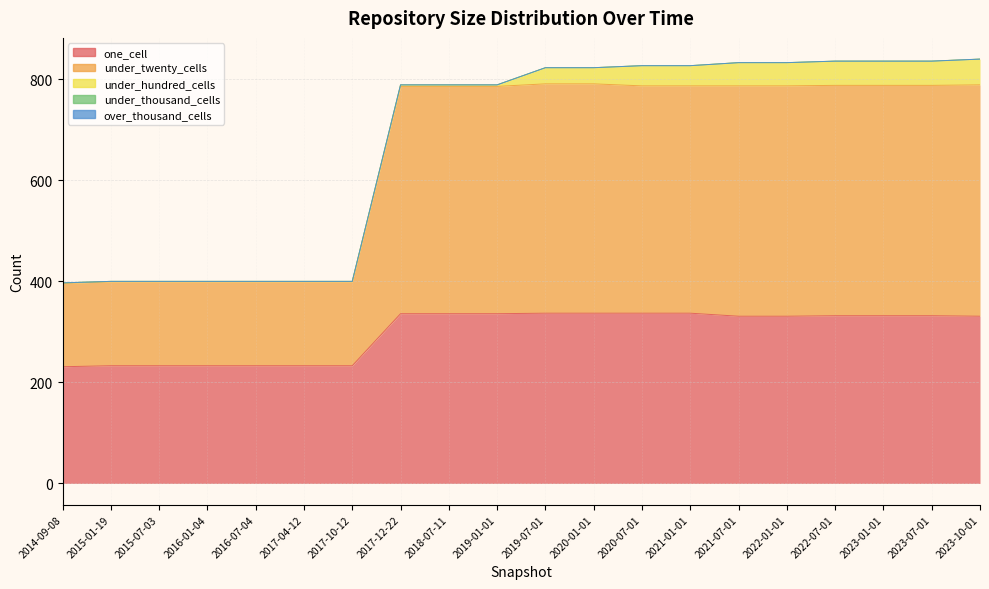

At 2023-07-01, list the series in order from smallest to largest.

under_thousand_cells, over_thousand_cells, under_hundred_cells, one_cell, under_twenty_cells